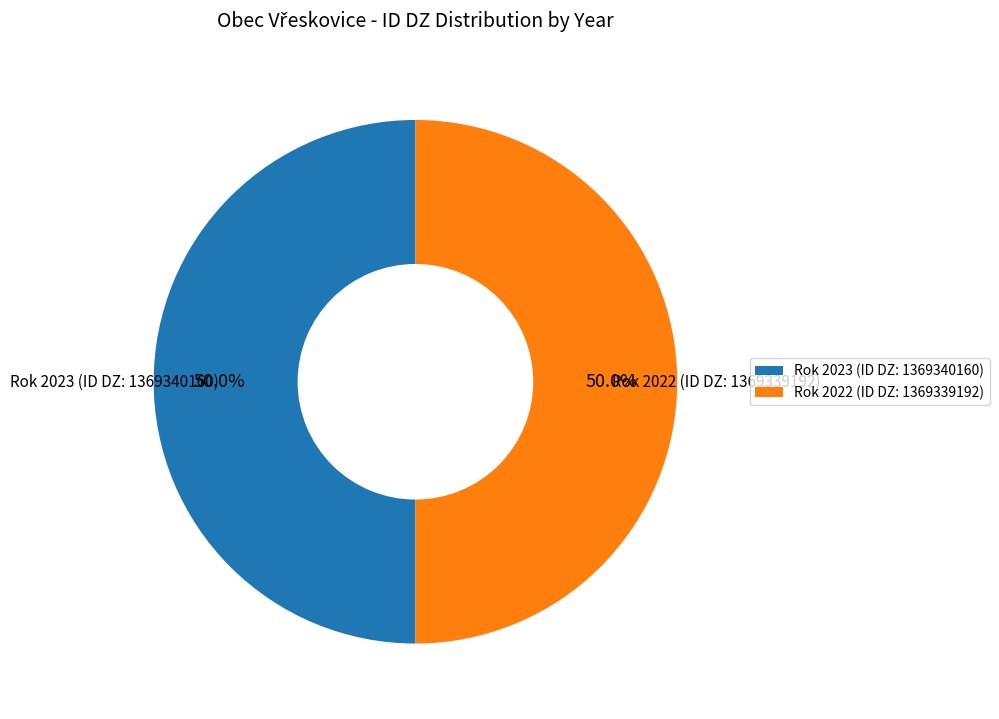

Combined, what portion of the pie is Rok 2023 (ID DZ: 1369340160) and Rok 2022 (ID DZ: 1369339192)?

100.0%